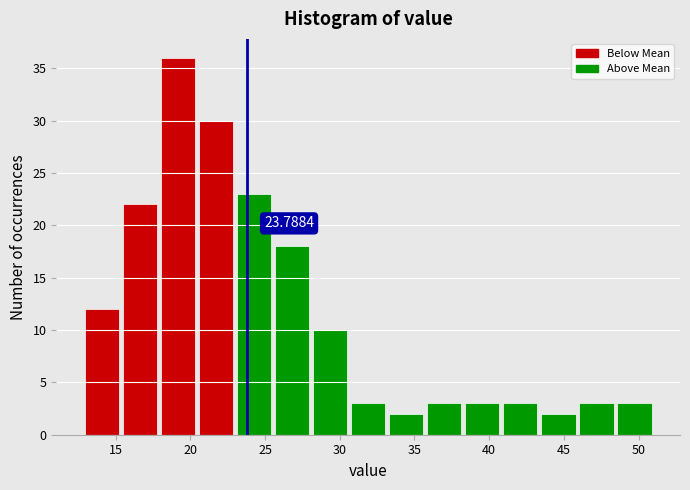

Over which range of the x-axis is the bar tallest?

18.0 to 20.5